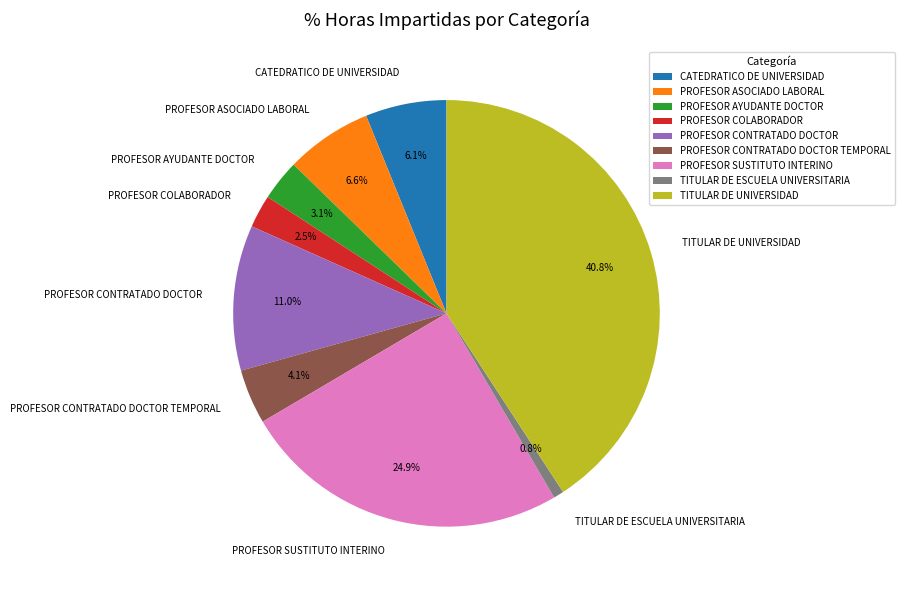

Which slice is the smallest?

TITULAR DE ESCUELA UNIVERSITARIA